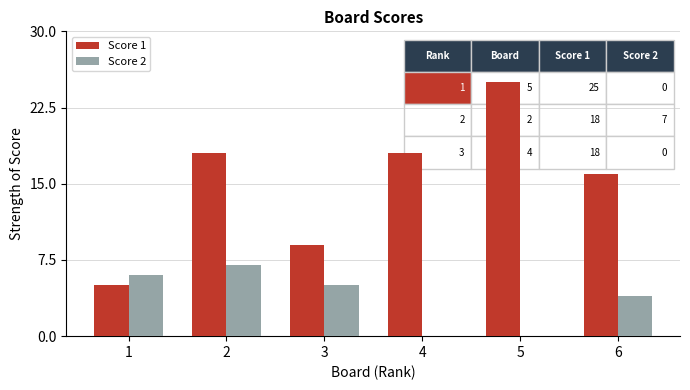

How many series are shown in this chart?

2